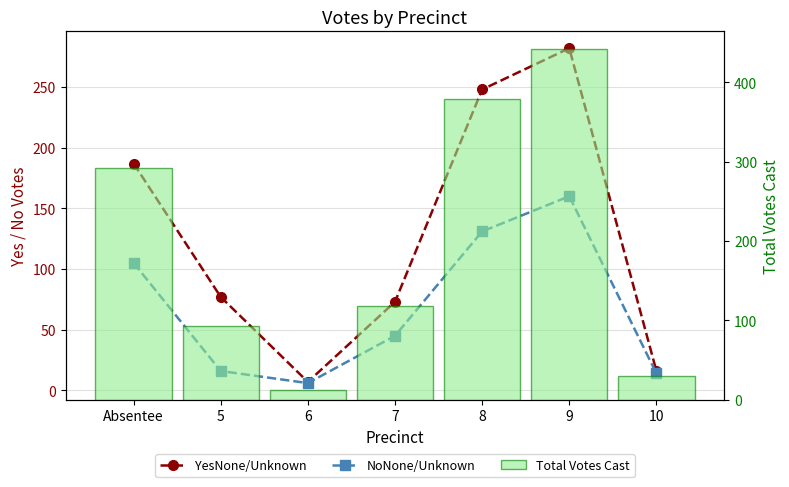

Does the chart contain stacked bars?

No